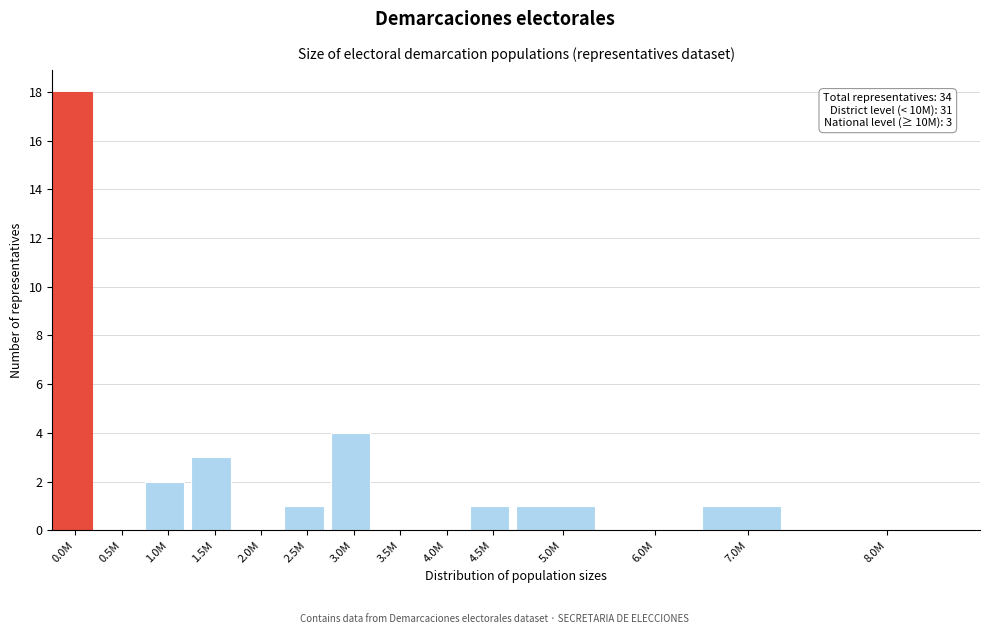

Reading left to right, what are all the values shown in this chart?

0.0M=18	0.5M=0	1.0M=2	1.5M=3	2.0M=0	2.5M=1	3.0M=4	3.5M=0	4.0M=0	4.5M=1	5.0M=1	6.0M=0	7.0M=1	8.0M=0